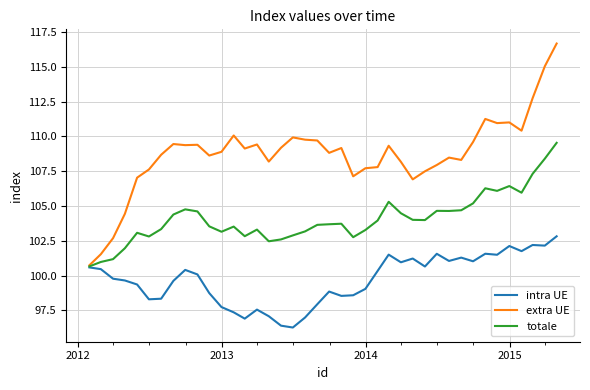

List the series in order of their overall mean, lowest first.

intra UE, totale, extra UE